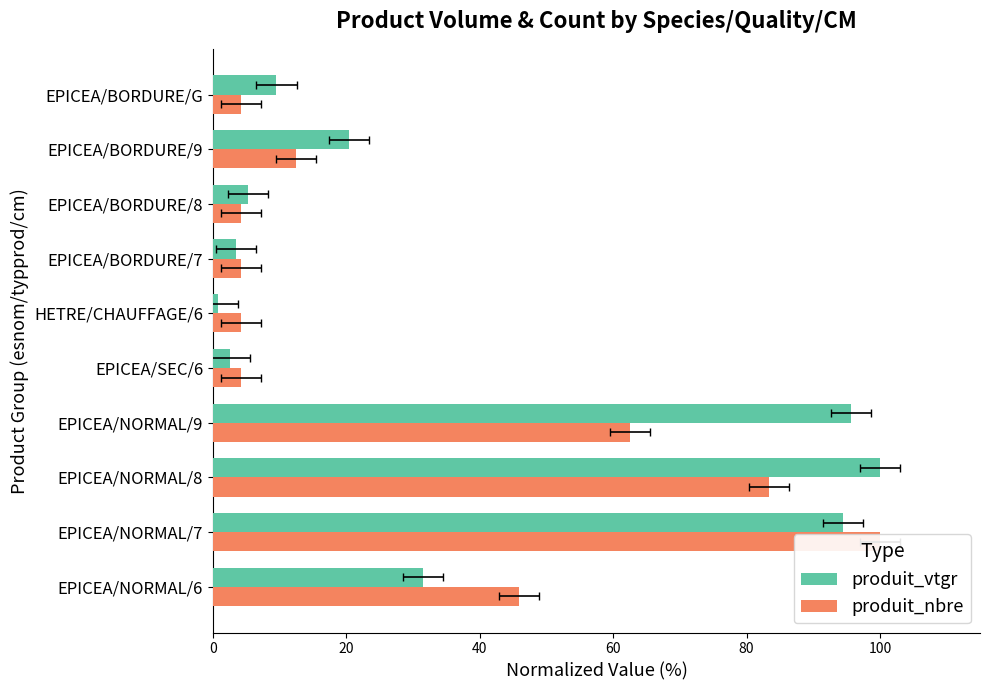

What is the lowest value of the produit_nbre series?

4.2